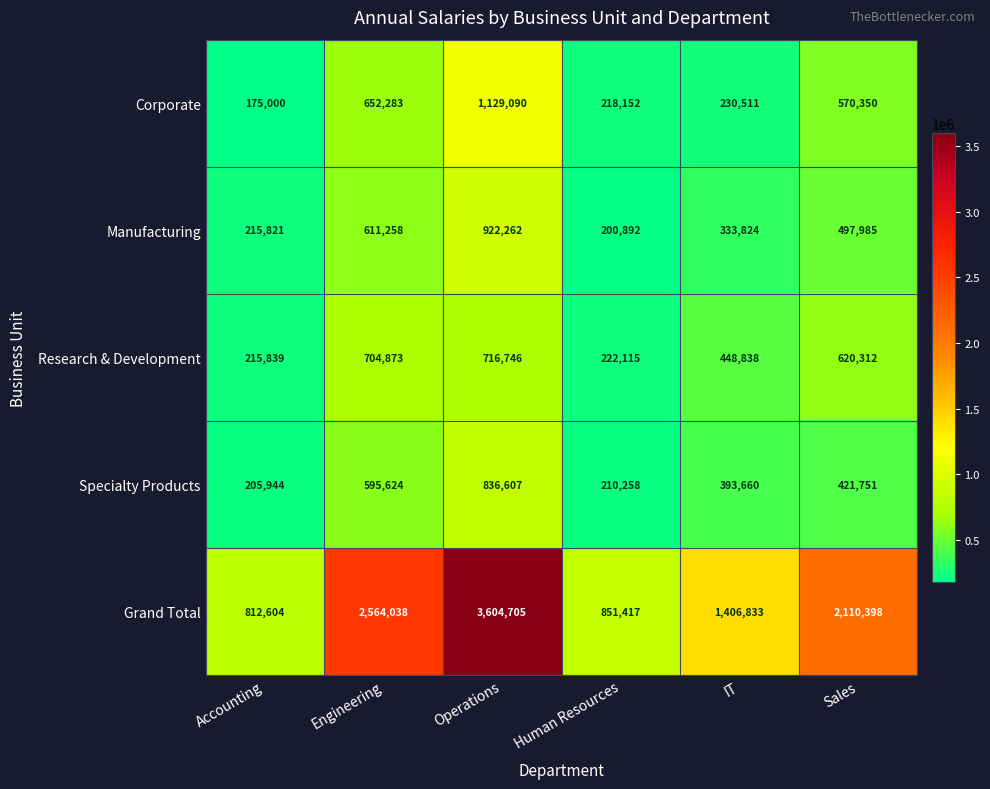

Which label corresponds to the smallest value in the chart?

Accounting